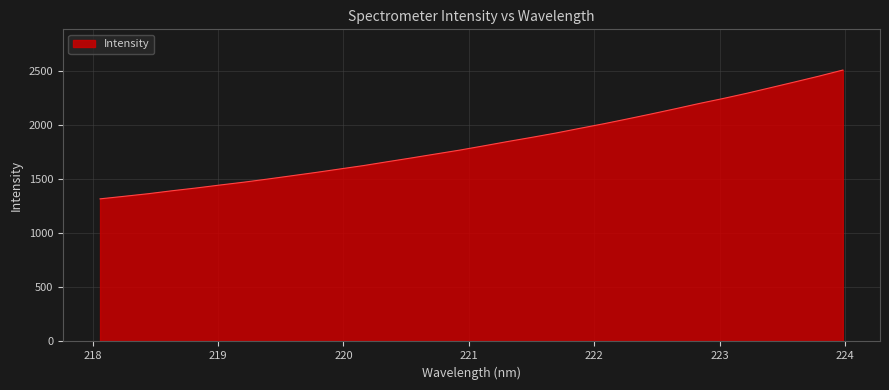

How many lines are shown in the chart?

1